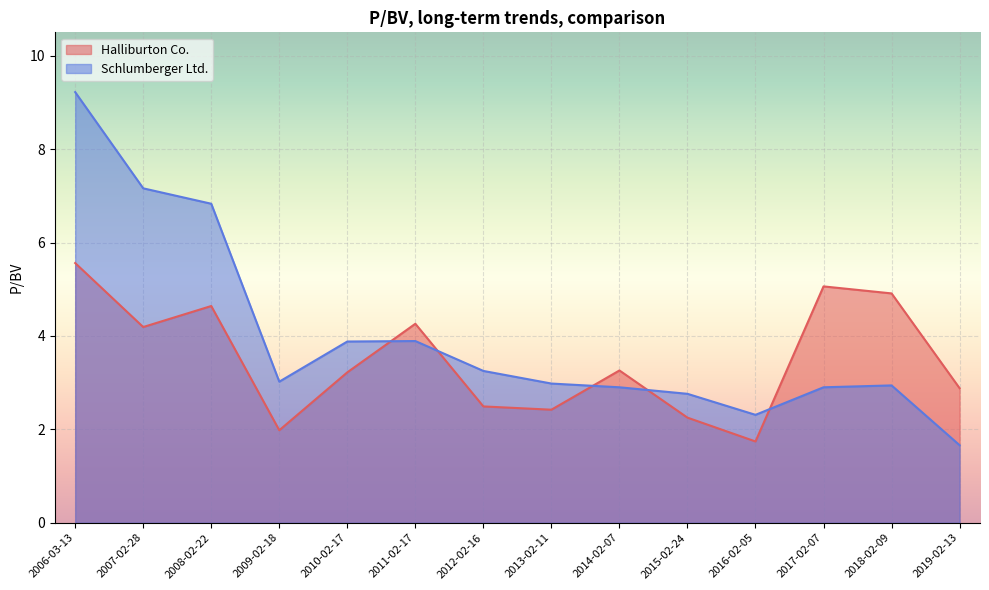

The Schlumberger Ltd. series shows 6.8 at 2008-02-22. True or false?

True